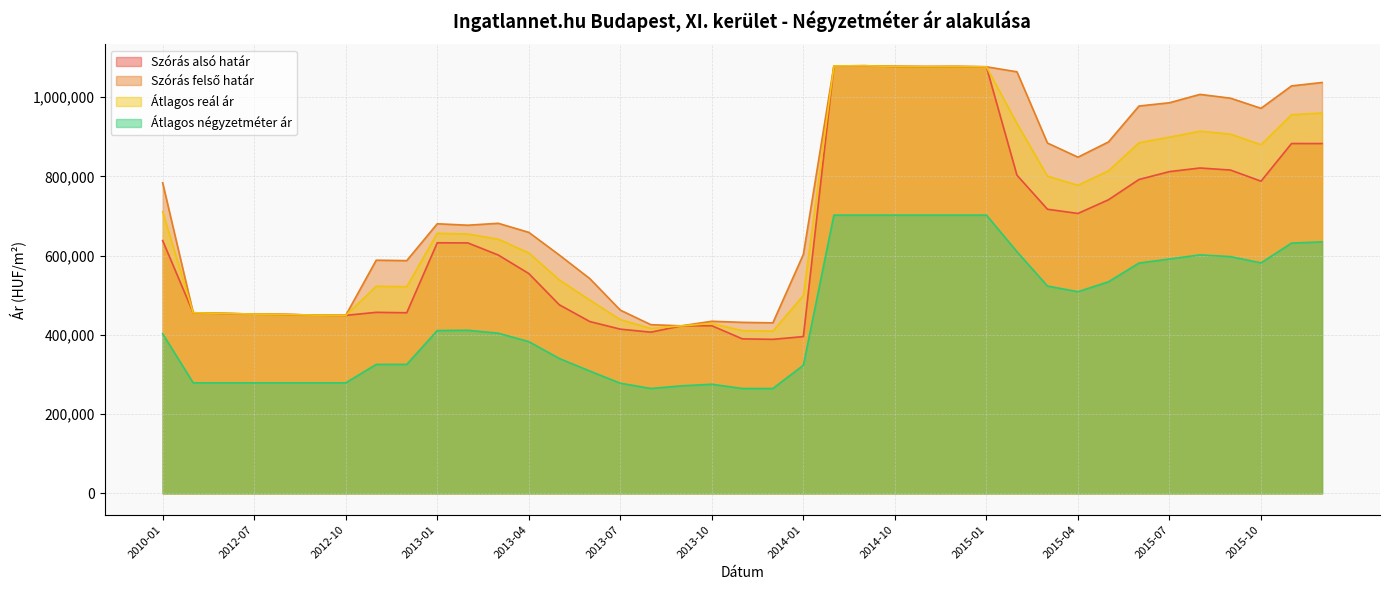

The value of Átlagos reál ár at 2012-06 is 598932. True or false?

False